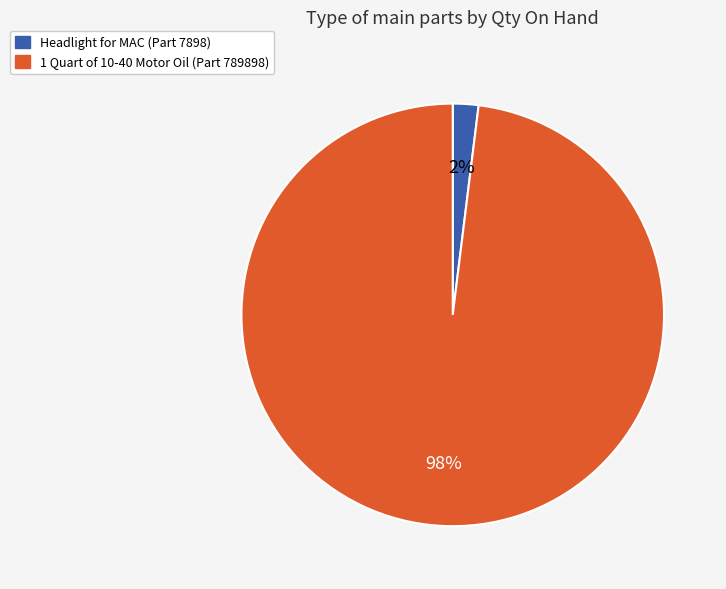

True or false: Headlight for MAC (Part 7898) accounts for 2% of the total.

True